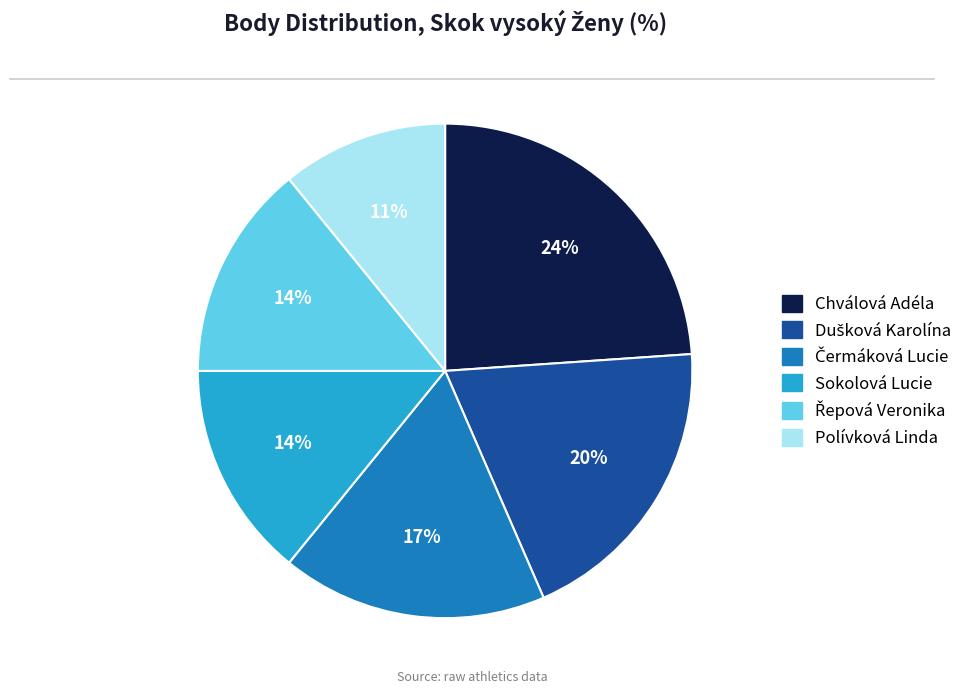

Which slice is the largest?

Chválová Adéla